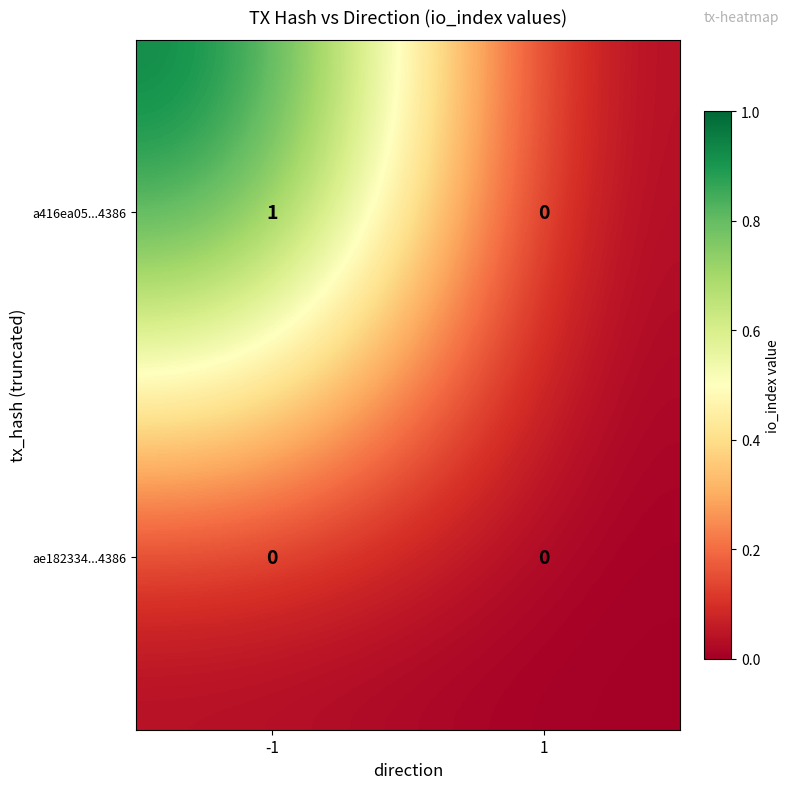

Which series has the largest range (max minus min)?

a416ea05...4386